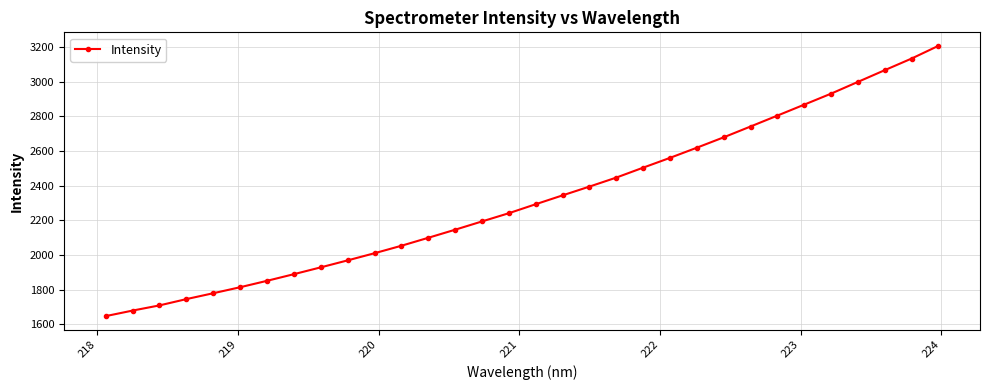

Count the number of categories in the chart.

32